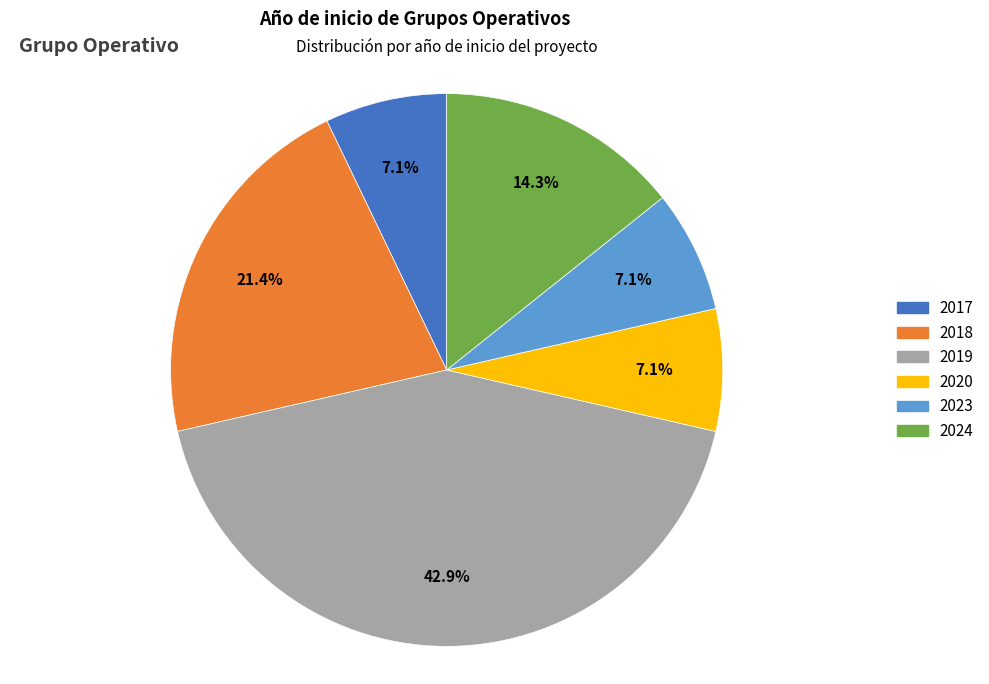

Does any single category account for the majority?

No